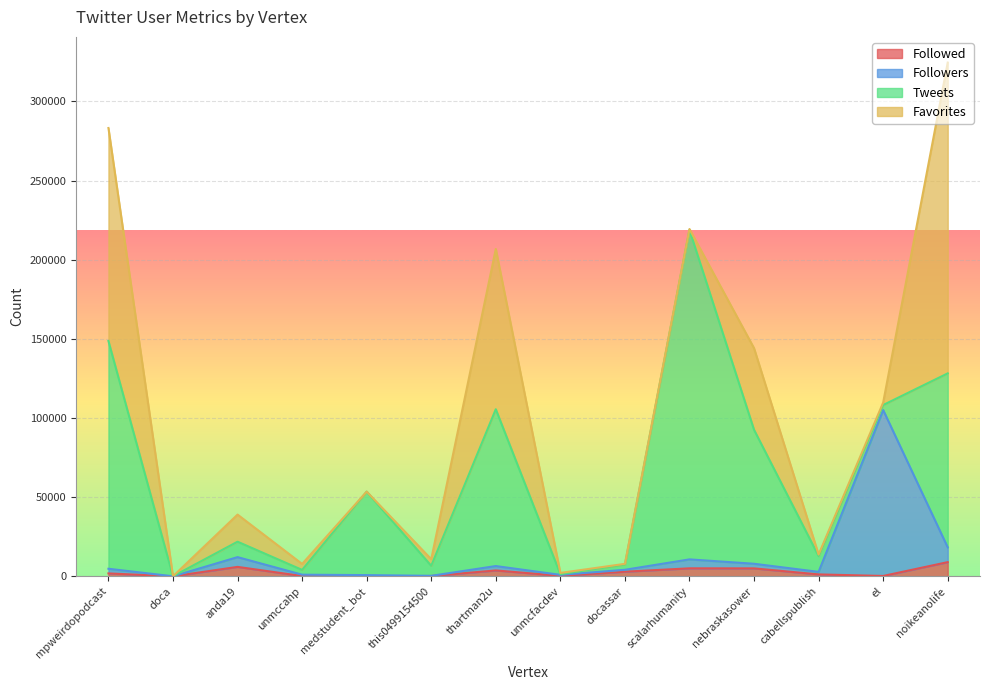

How many lines are shown in the chart?

4